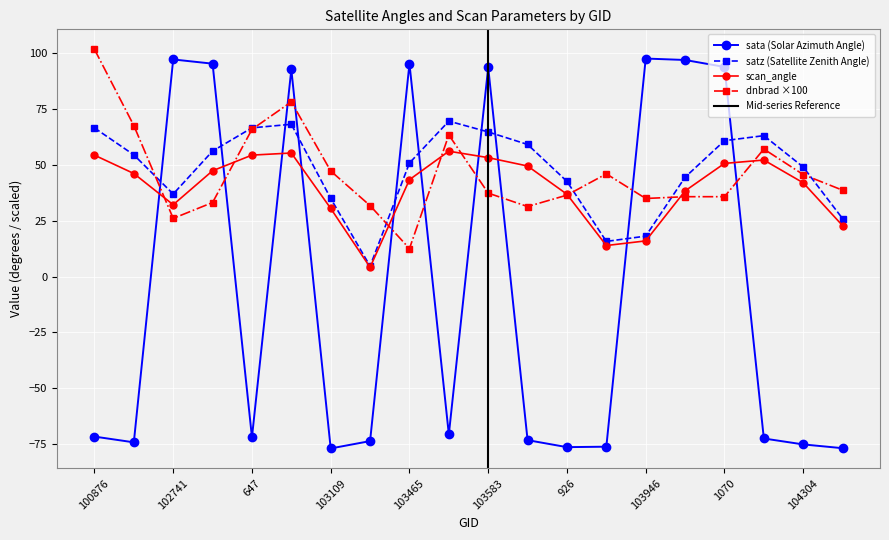

At which category does satz reach its first local valley?

102741